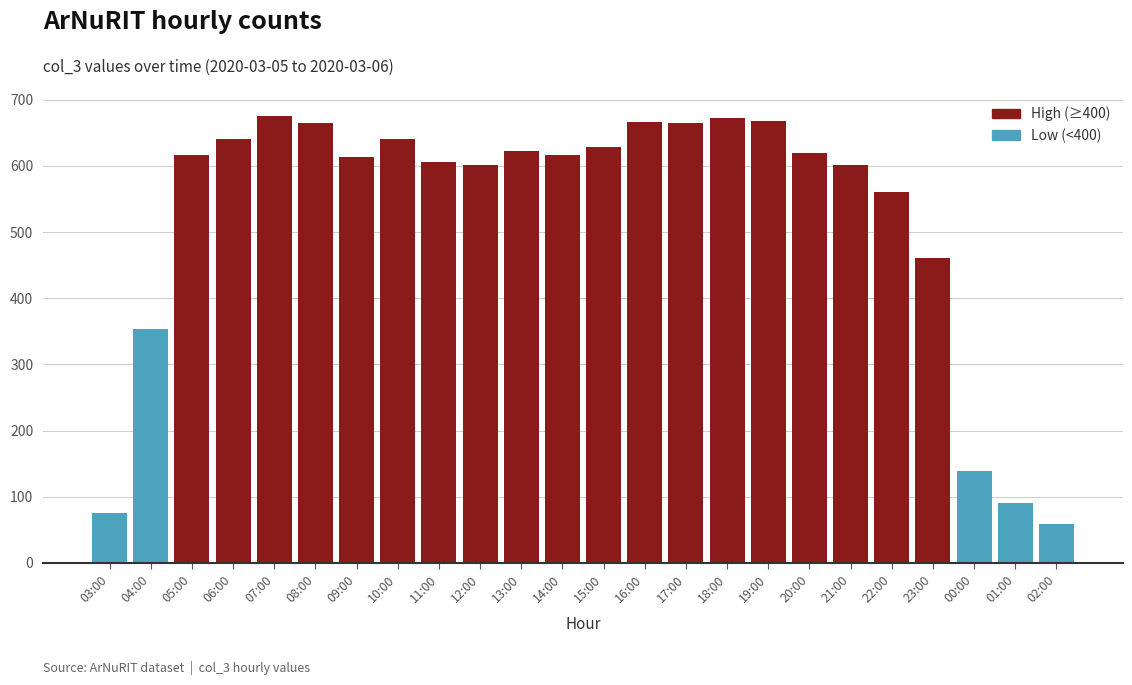

What is the change in value from 12:00 to 15:00?

+27